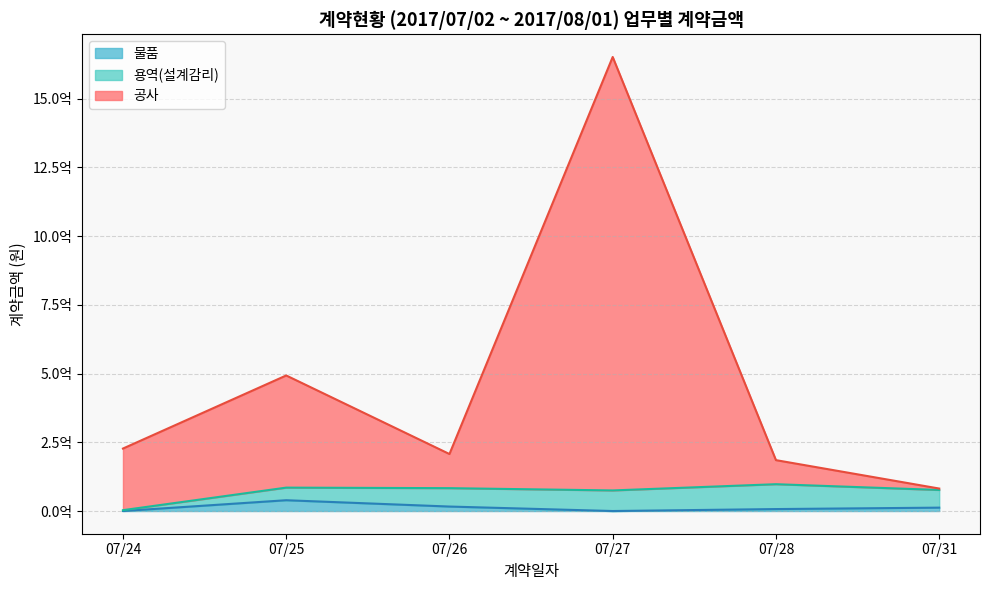

Rank the series by their maximum value, from lowest to highest.

물품, 용역(설계감리), 공사